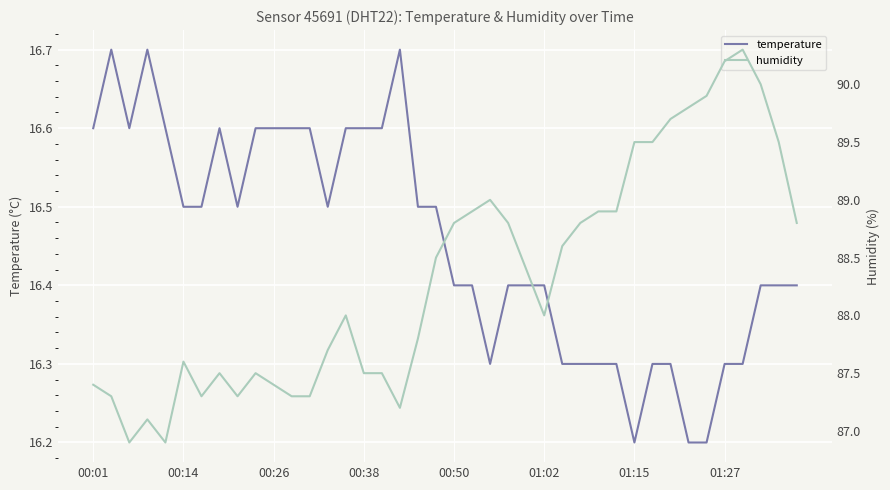

What is the maximum value shown in the chart?

90.3